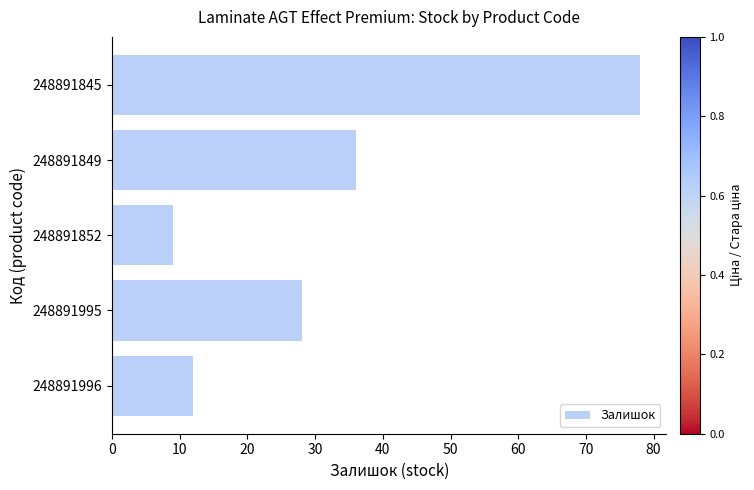

What is the ratio of the value at 248891996 to the value at 248891995?

0.4